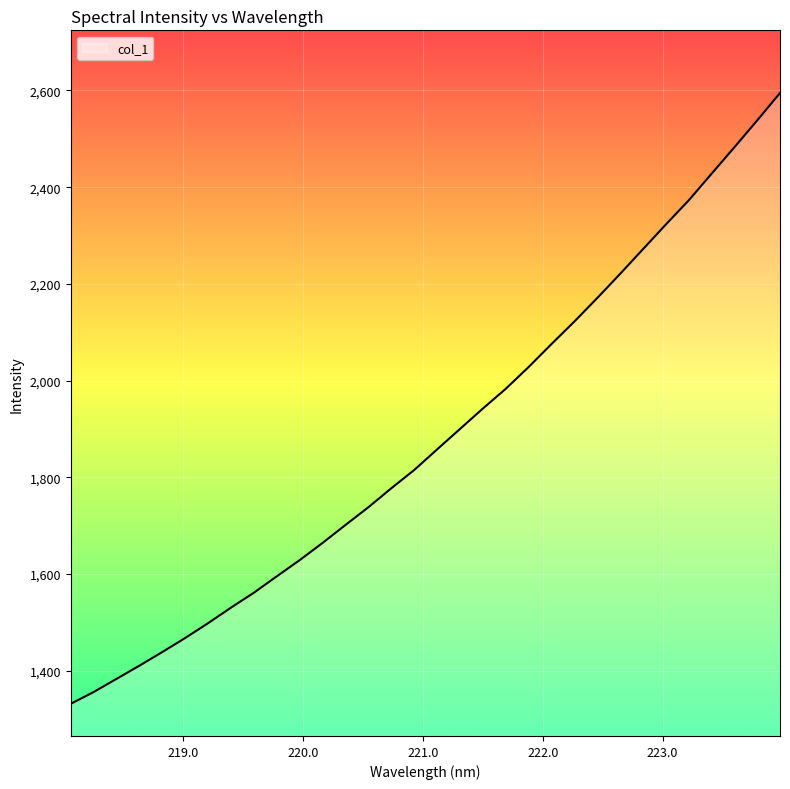

What is the minimum value shown in the chart?

1331.2